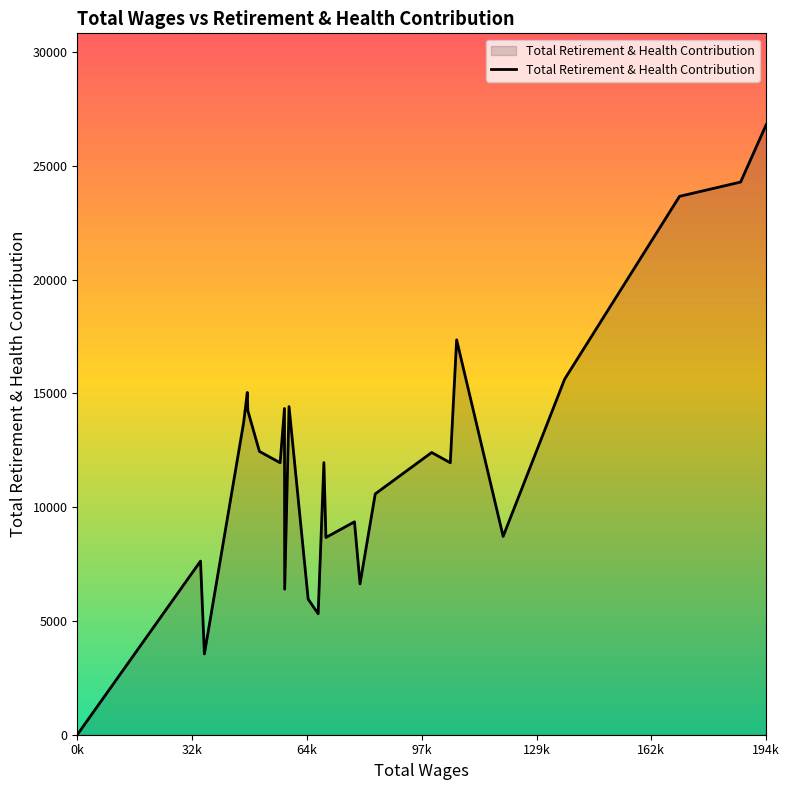

What is the maximum value shown in the chart?

26800